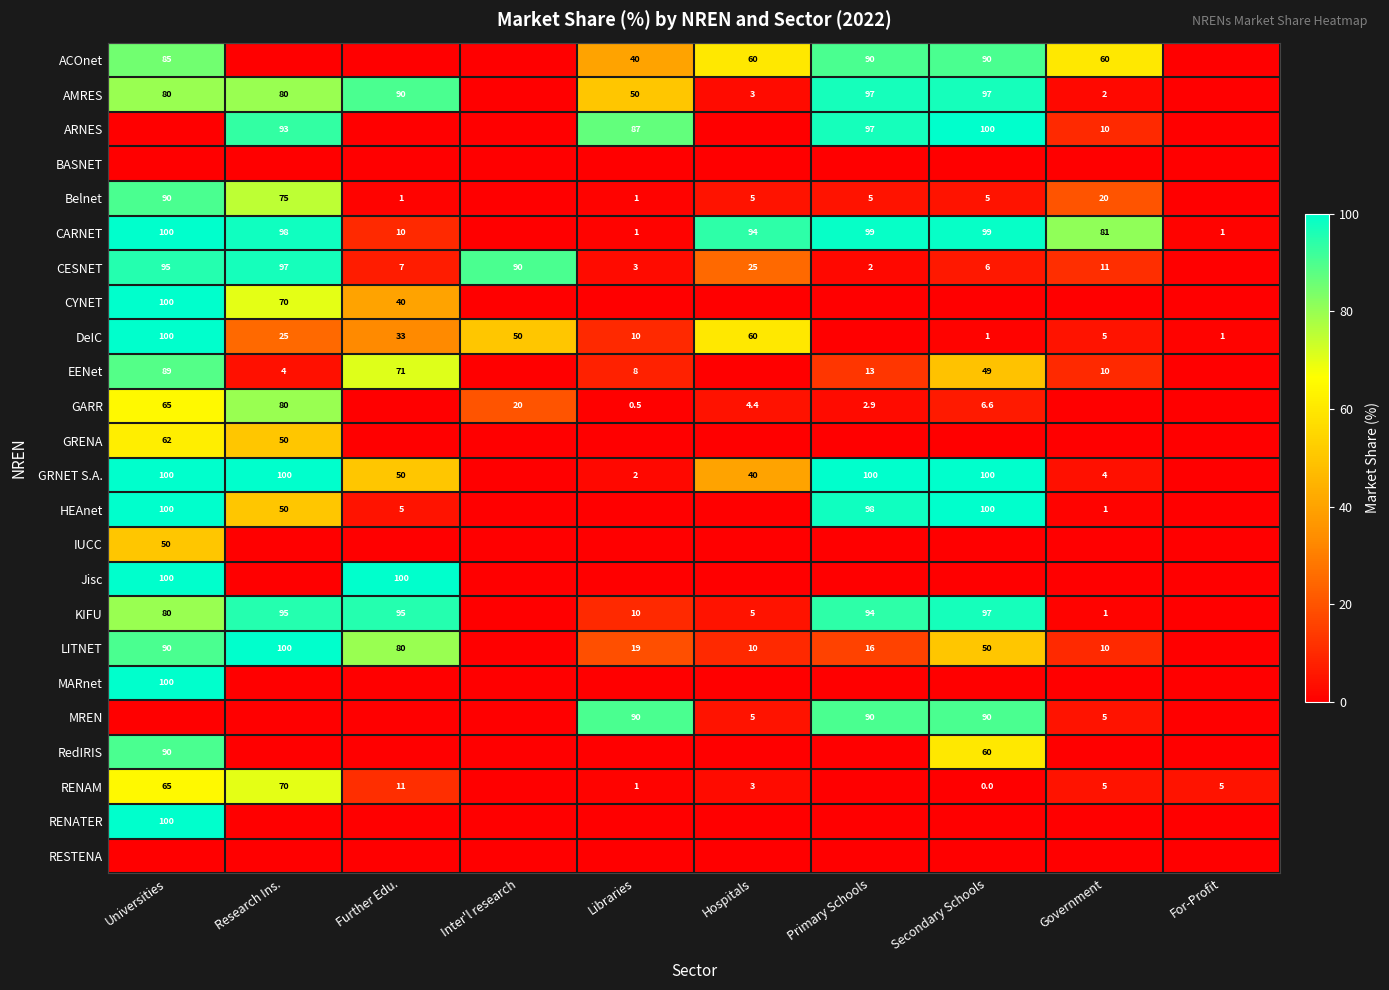

Is the value of ARNES at Government greater than the value of LITNET at Universities?

No